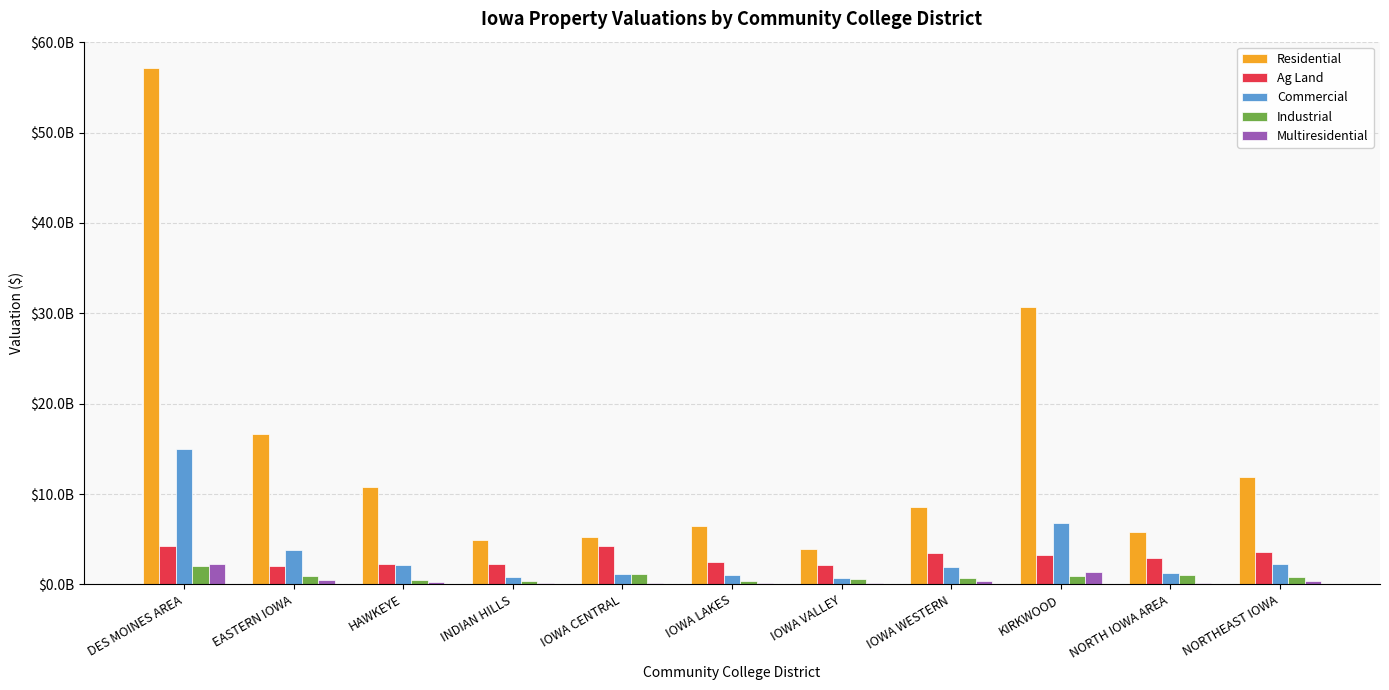

At which label is Ag Land closest to 3117332513?

KIRKWOOD